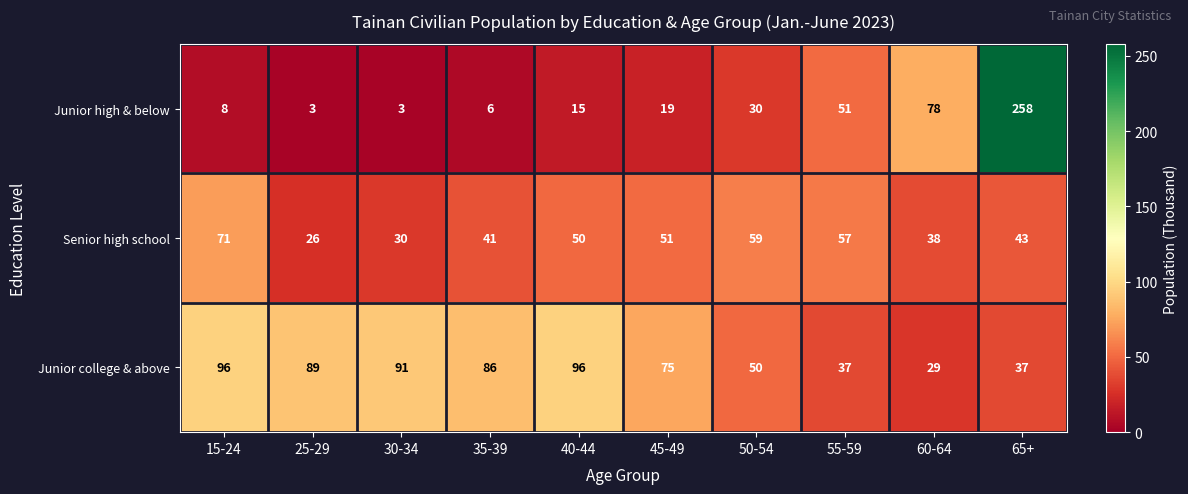

What is the difference between the maximum and minimum values in the Junior college & above series?

67